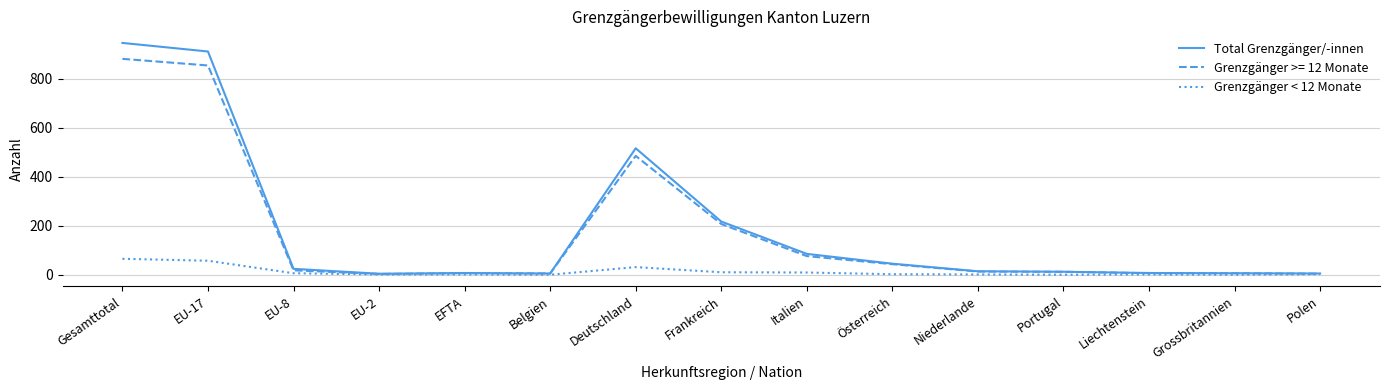

What value does the Grenzgänger < 12 Monate series have at Polen?

2